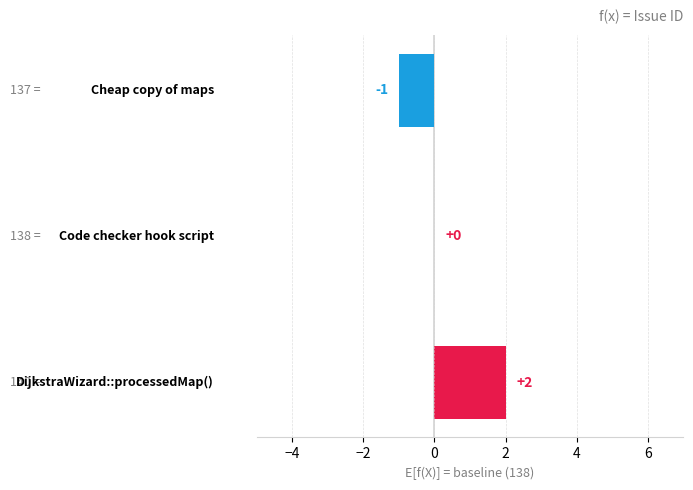

How many values are between -1 and 2?

3